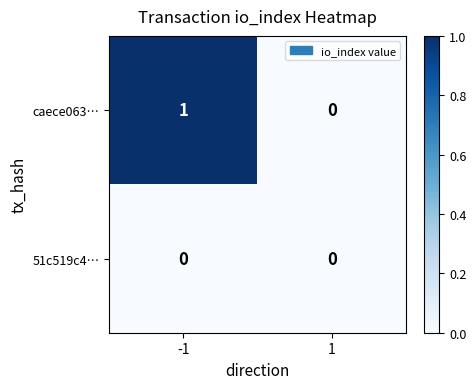

Which series changed the most between -1 and 1?

caece063…